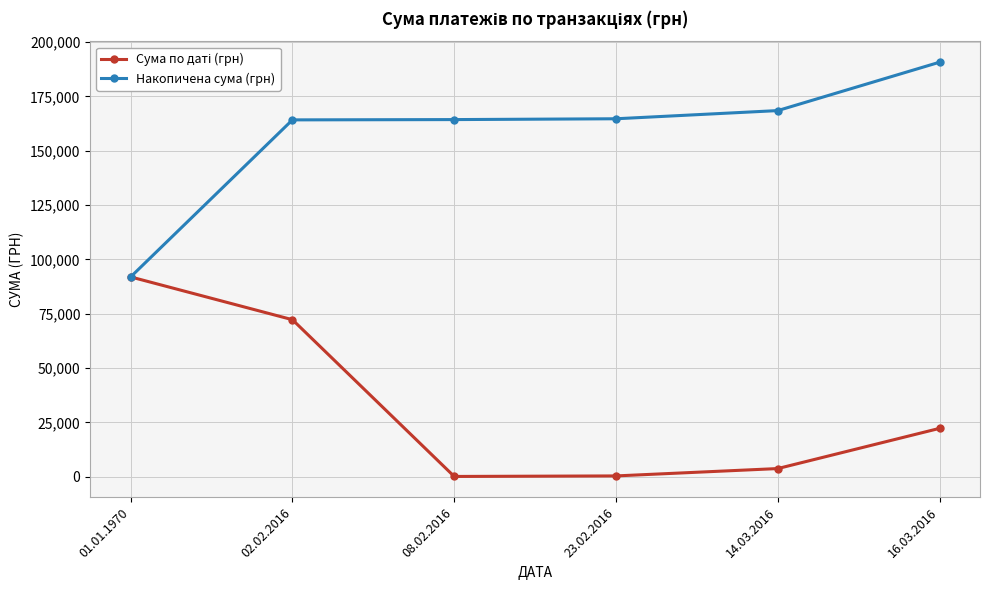

The value of Накопичена сума (грн) at 01.01.1970 is 91951.0. True or false?

True